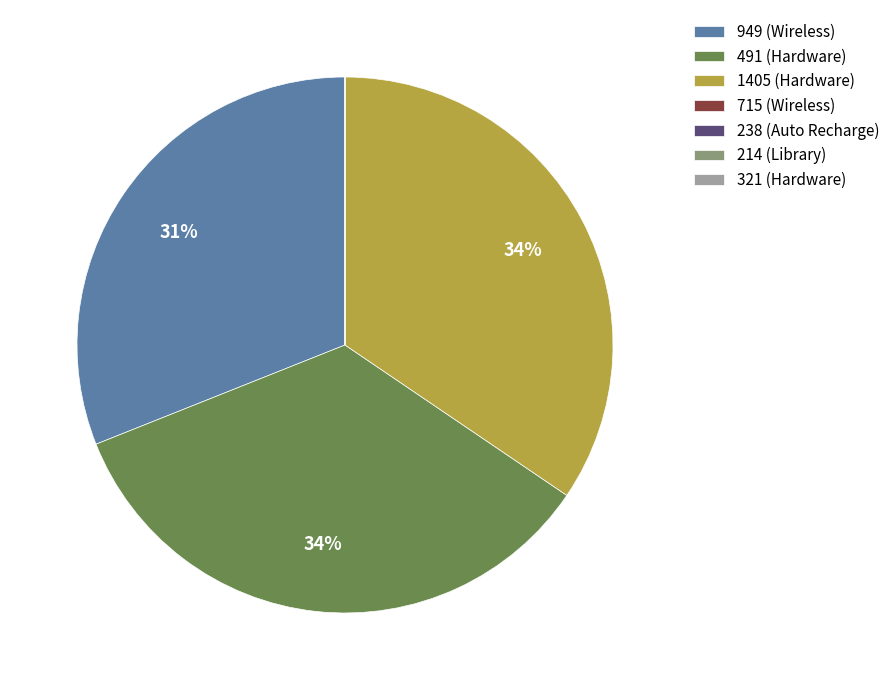

To the nearest percent, what is the average slice percentage?

14%